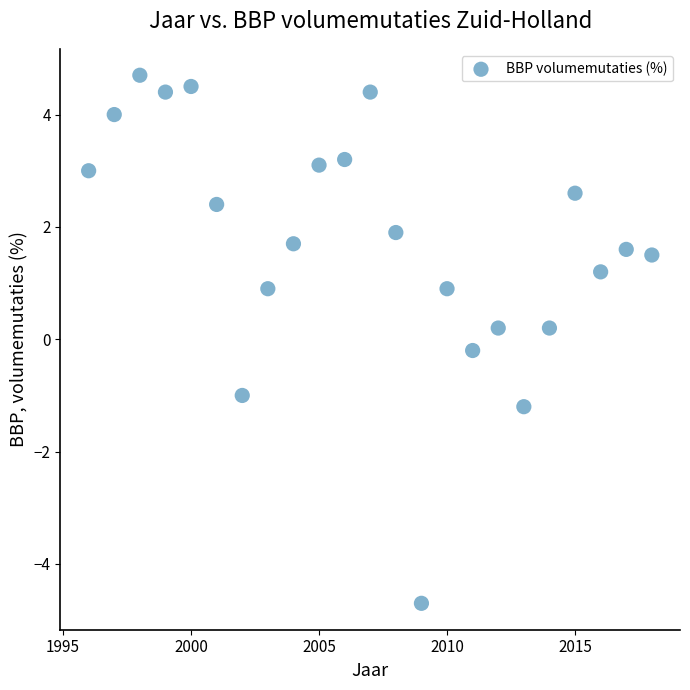

What is the range of X values (max minus min)?

22.0